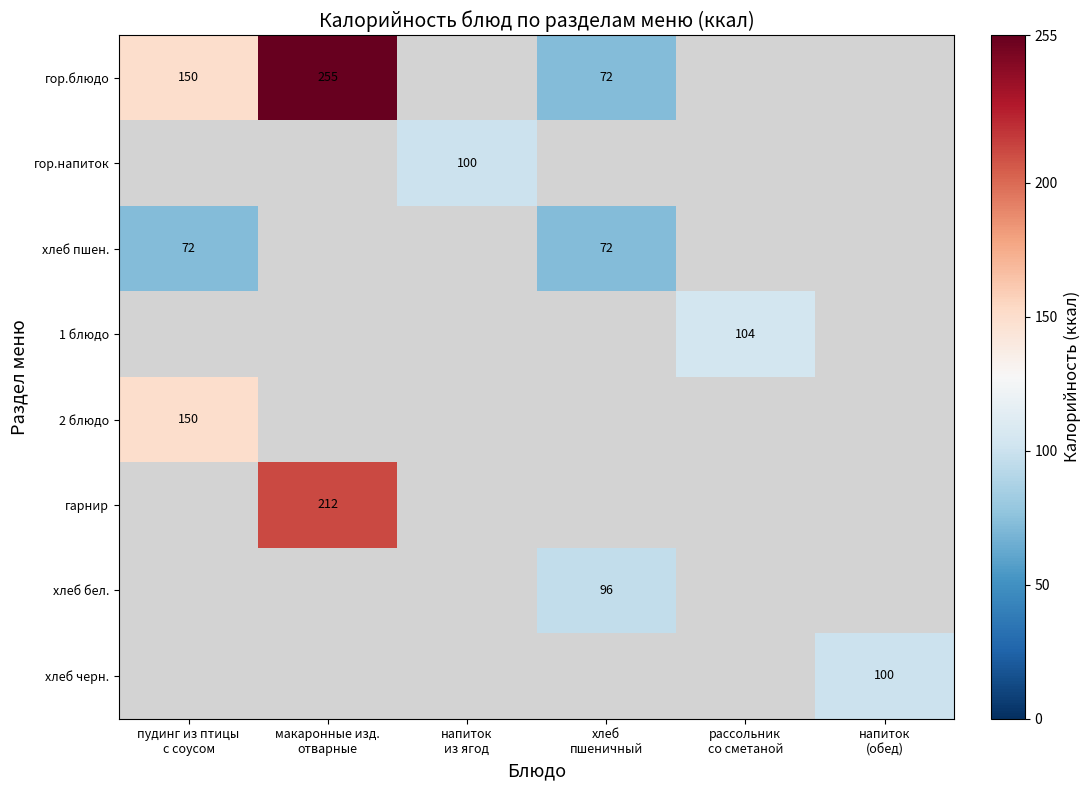

At which label is 2 блюдо closest to 150?

пудинг из птицы с соусом